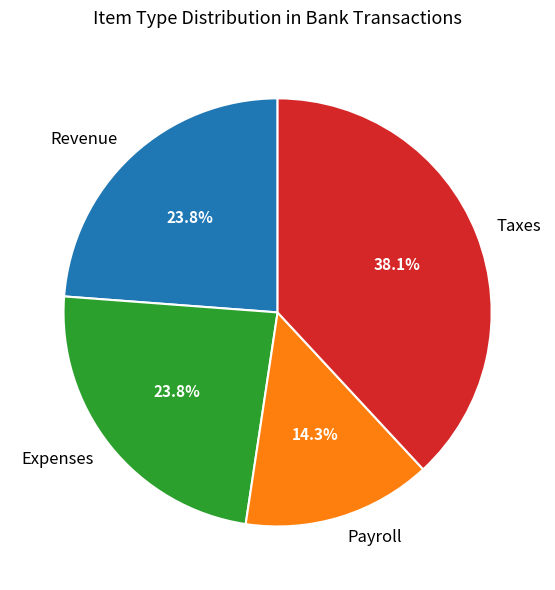

True or false: Payroll accounts for 1% of the total.

False